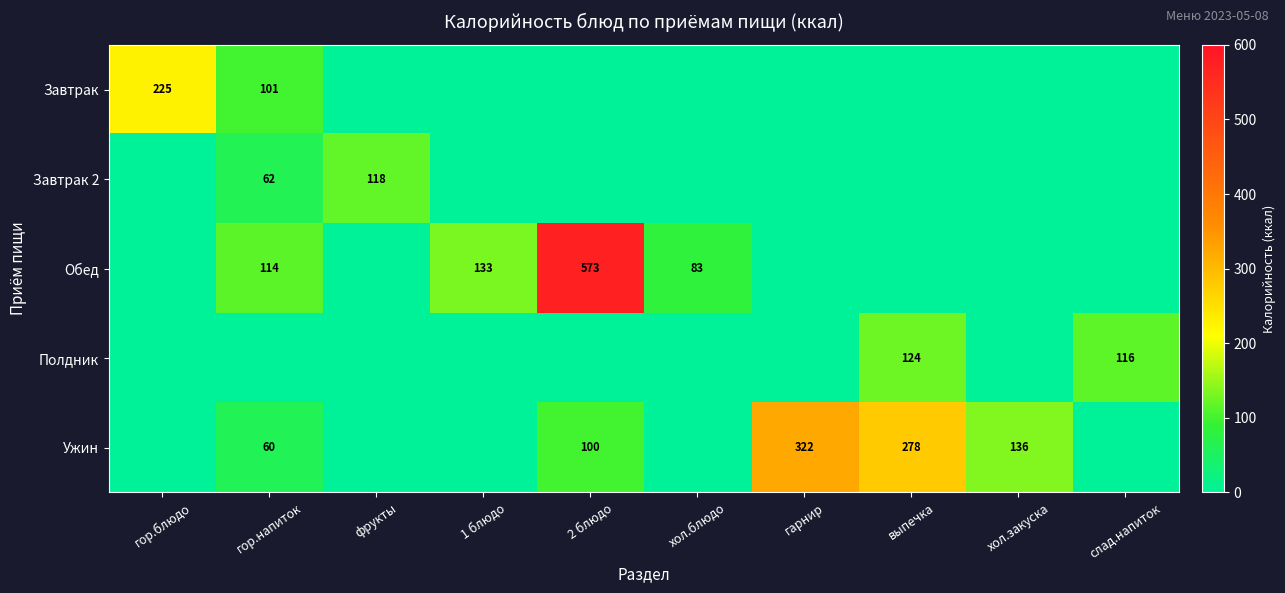

How many series are shown in this chart?

5